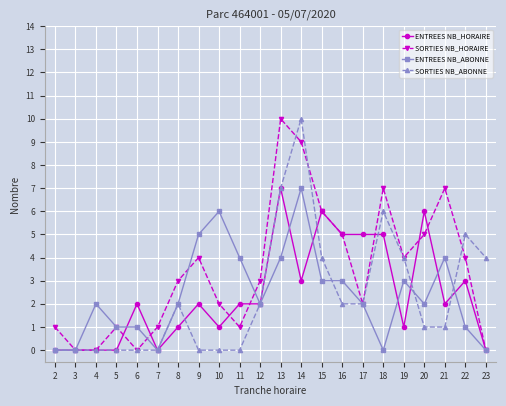

True or false: SORTIES NB_ABONNE and ENTREES NB_ABONNE cross at least once.

True